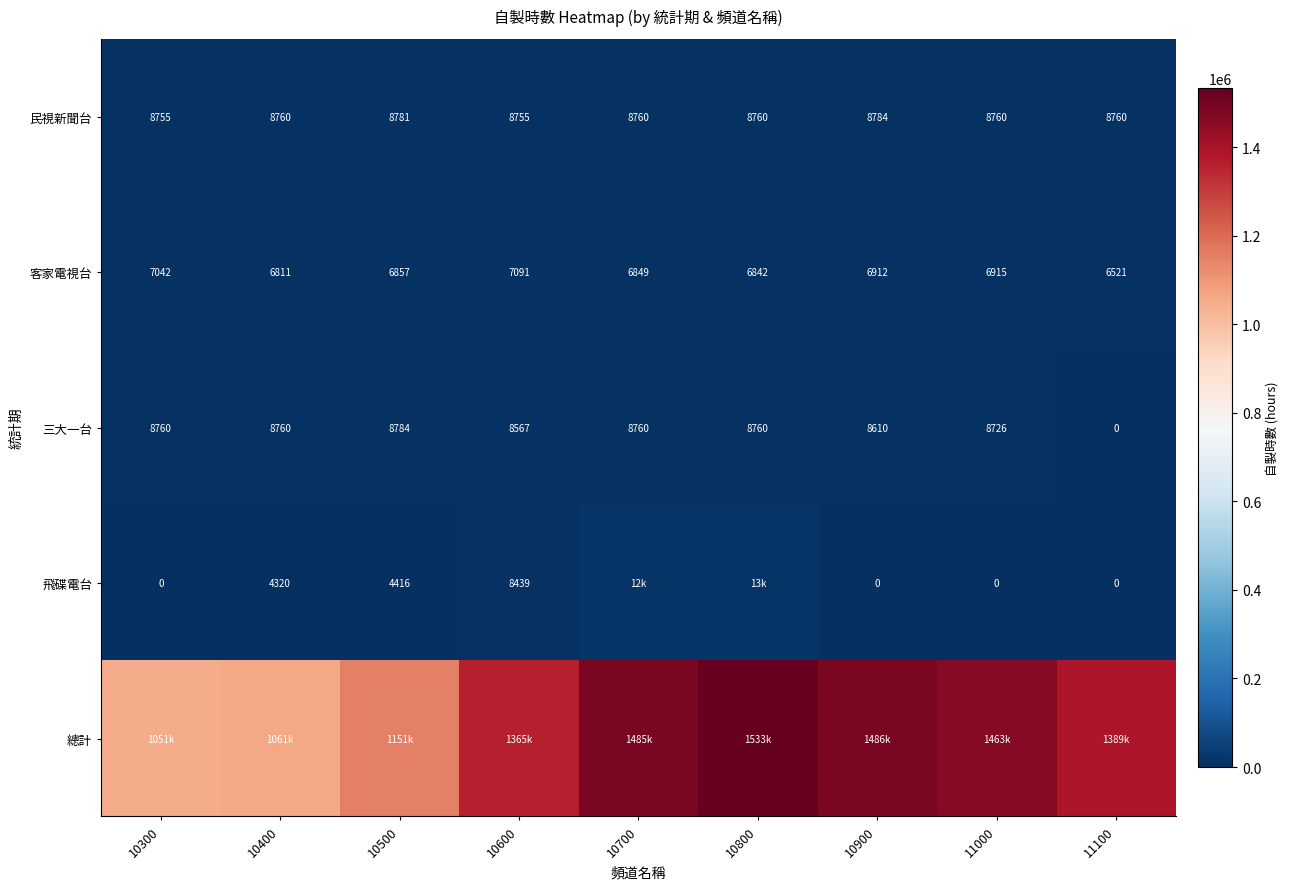

True or false: 客家電視台 has a value of 1995.1 at 10800.

False